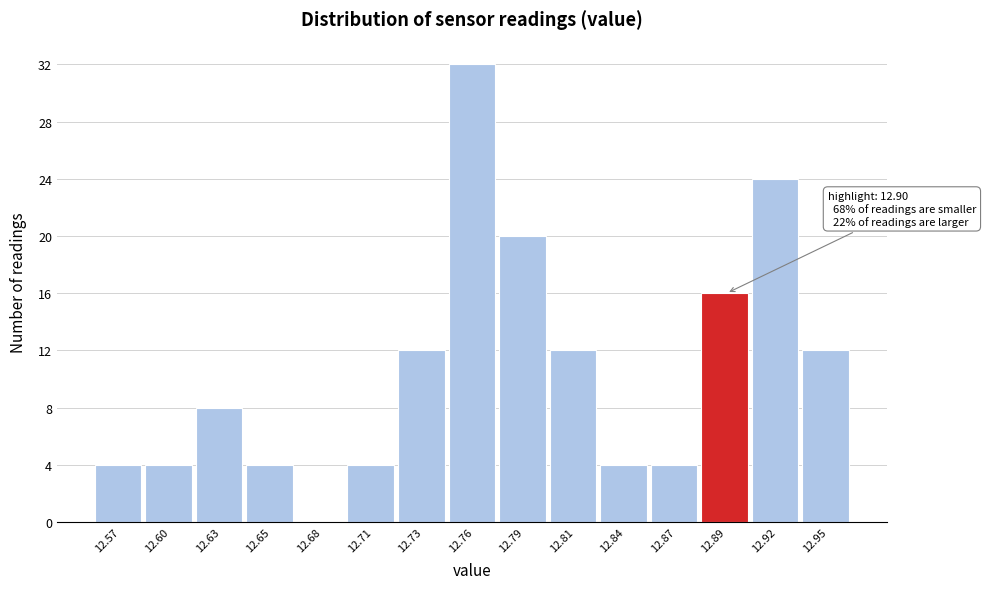

Which range on the x-axis has the tallest bar?

12.745 to 12.775